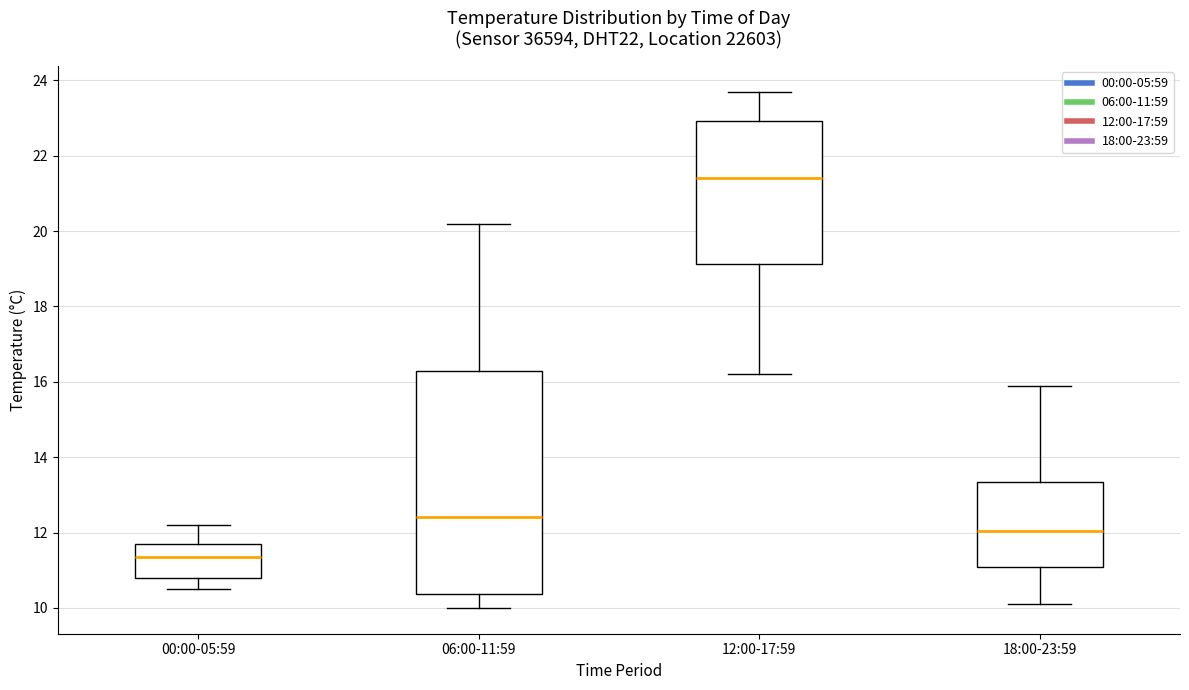

Reading left to right, transcribe this box plot: for each box, give where its median line is, the range the box spans, and where its two whiskers end, as read against the y-axis. The values are not printed on the chart, so give them approximately, as read against the axis.

00:00-05:59: median 11.4, box 10.8 to 11.8, whiskers 10.6 to 12.2
06:00-11:59: median 12.4, box 10.4 to 16.4, whiskers 10.0 to 20.2
12:00-17:59: median 21.4, box 19.2 to 23.0, whiskers 16.2 to 23.8
18:00-23:59: median 12.0, box 11.0 to 13.4, whiskers 10.2 to 16.0